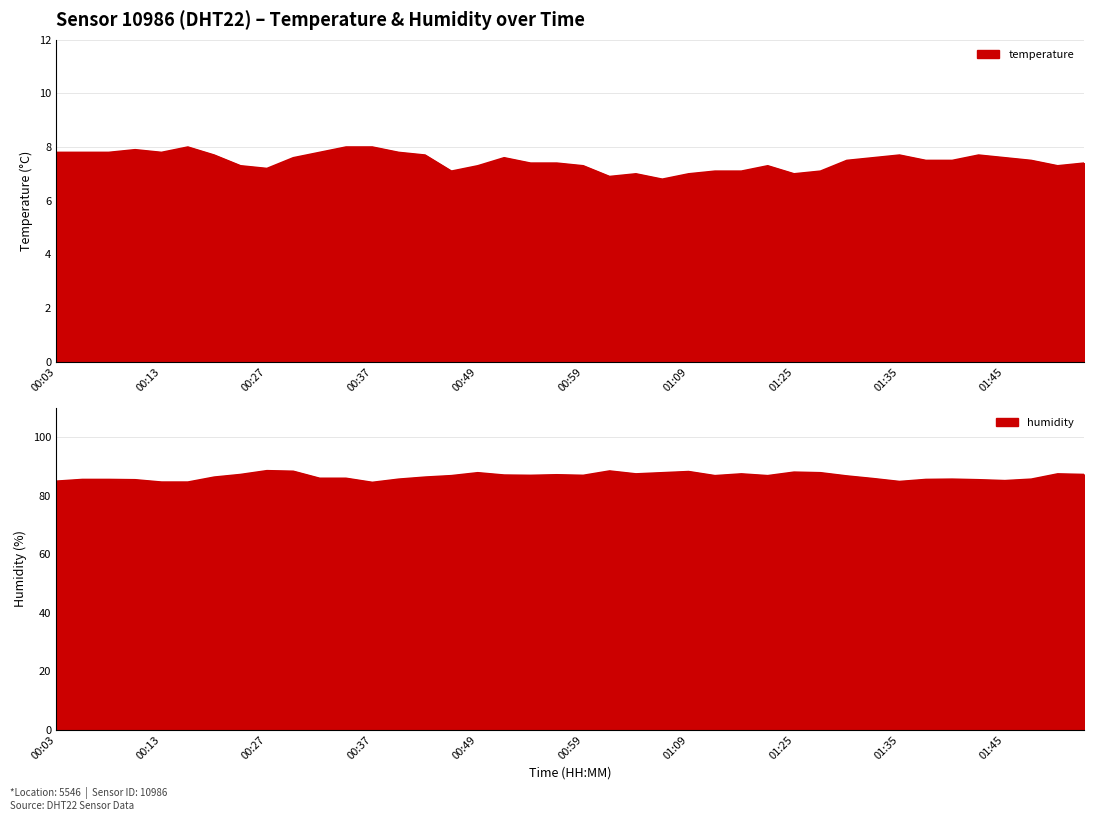

How many interior local peaks does the temperature series have?

7